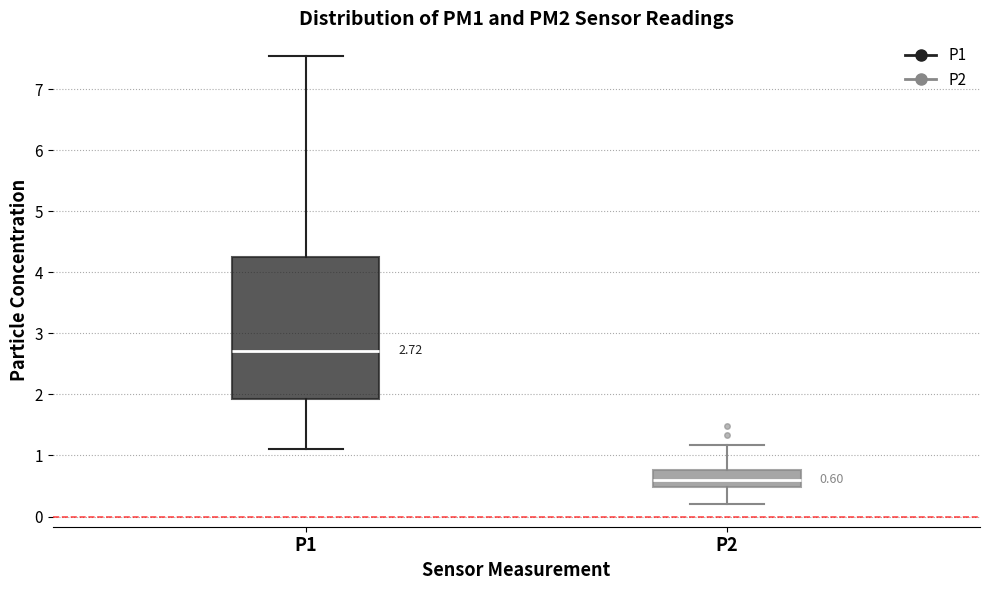

Comparing the boxes themselves (not the whiskers), which one is the tallest?

P1